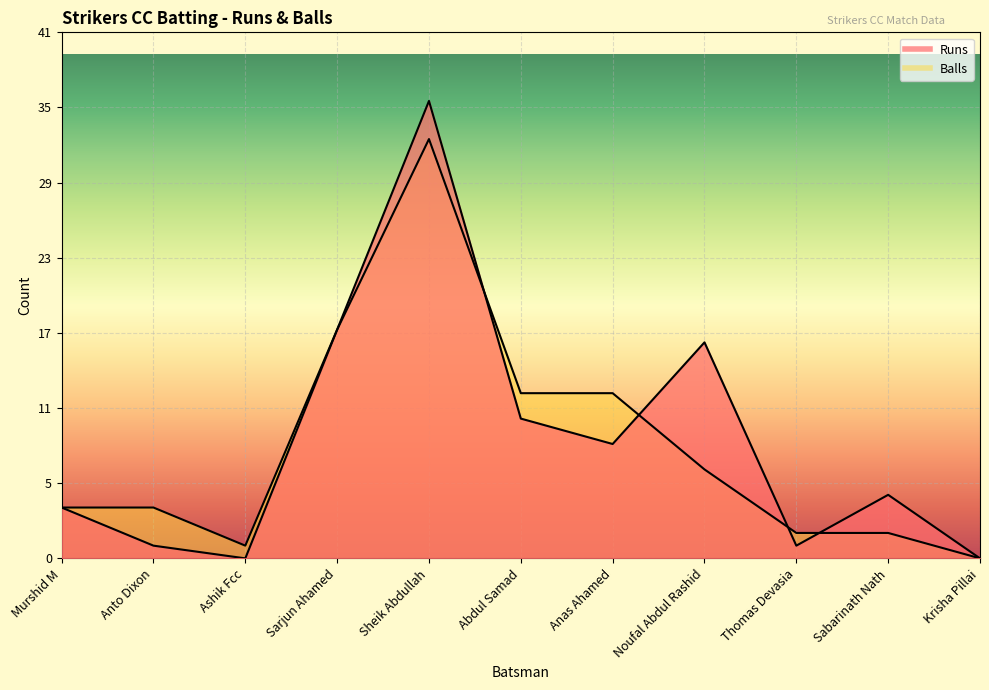

Reading right to left, what are all the values shown in this chart?

Runs: 0	5	1	17	9	11	36	18	0	1	4
Balls: 0	2	2	7	13	13	33	18	1	4	4